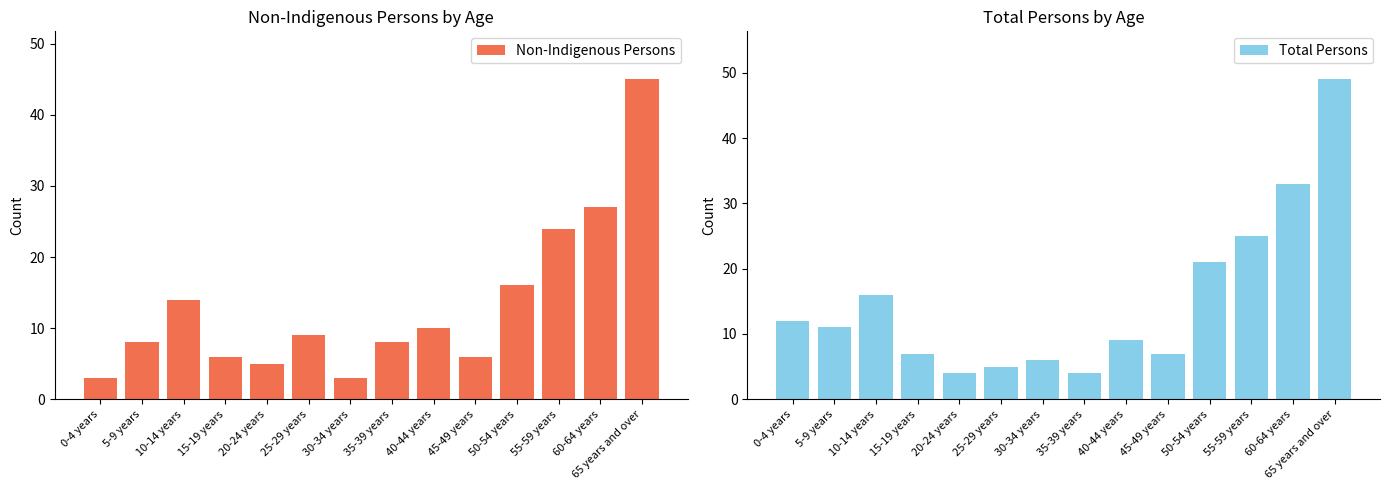

What is the maximum value for Total Persons?

49